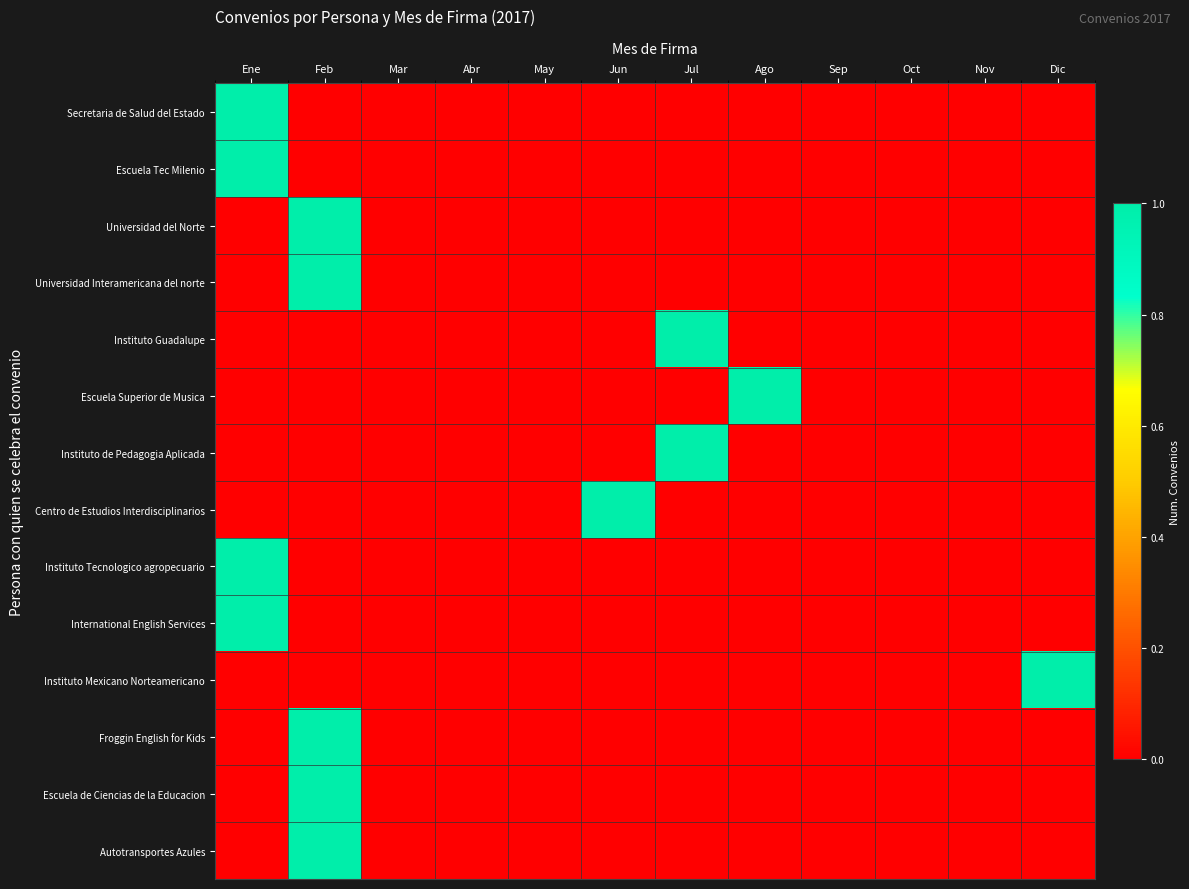

List the series in order of their peak value, highest first.

Secretaria de Salud del Estado, Escuela Tec Milenio, Universidad del Norte, Universidad Interamericana del norte, Instituto Guadalupe, Escuela Superior de Musica, Instituto de Pedagogia Aplicada, Centro de Estudios Interdisciplinarios, Instituto Tecnologico agropecuario, International English Services, Instituto Mexicano Norteamericano, Froggin English for Kids, Escuela de Ciencias de la Educacion, Autotransportes Azules